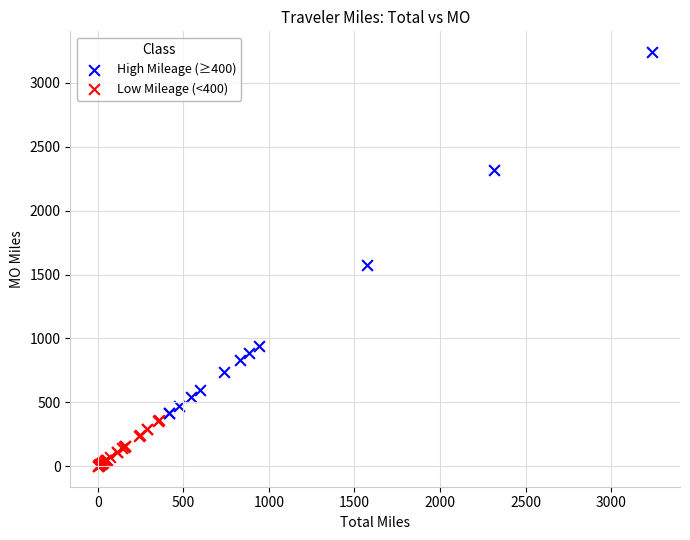

Which series contains the highest Y value?

High Mileage (≥400)